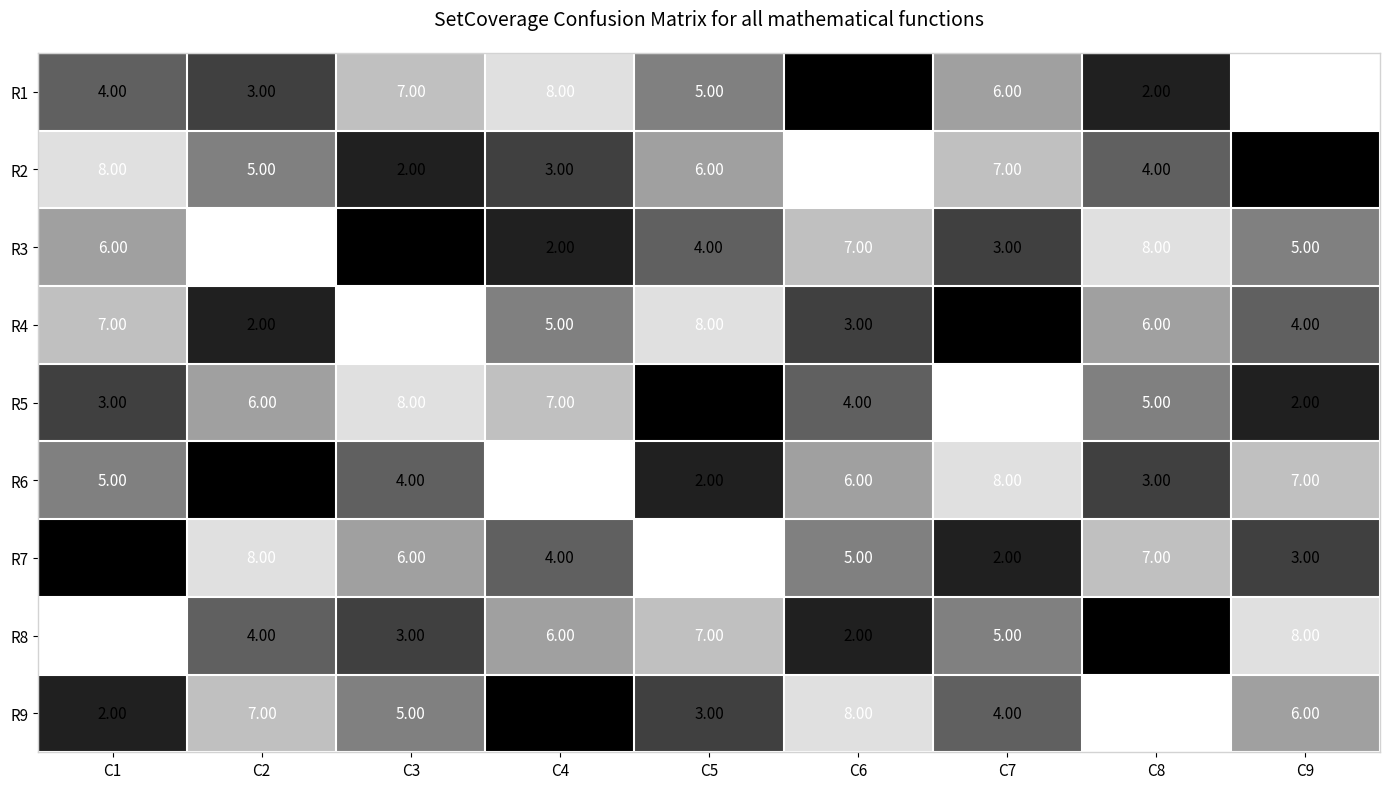

What is the difference between the maximum and second lowest values in the R8 series?

7